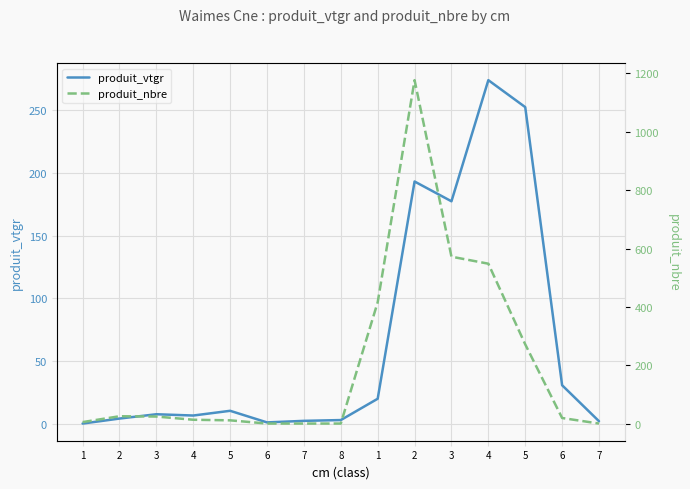

Where does the produit_vtgr series first go above 7?

3